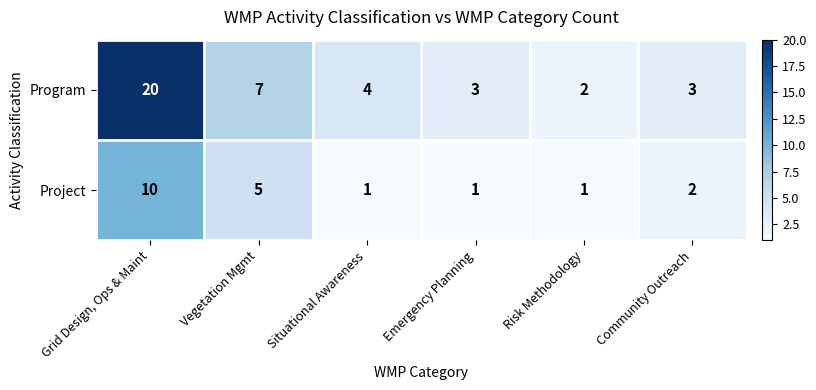

Which series has the largest total across all categories?

Program